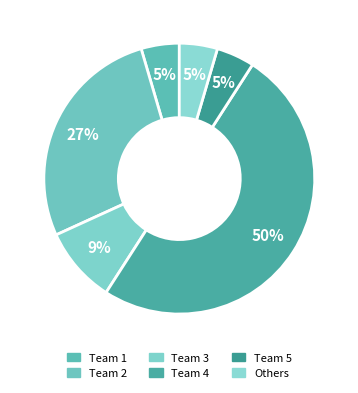

Count the number of slices in the pie.

6